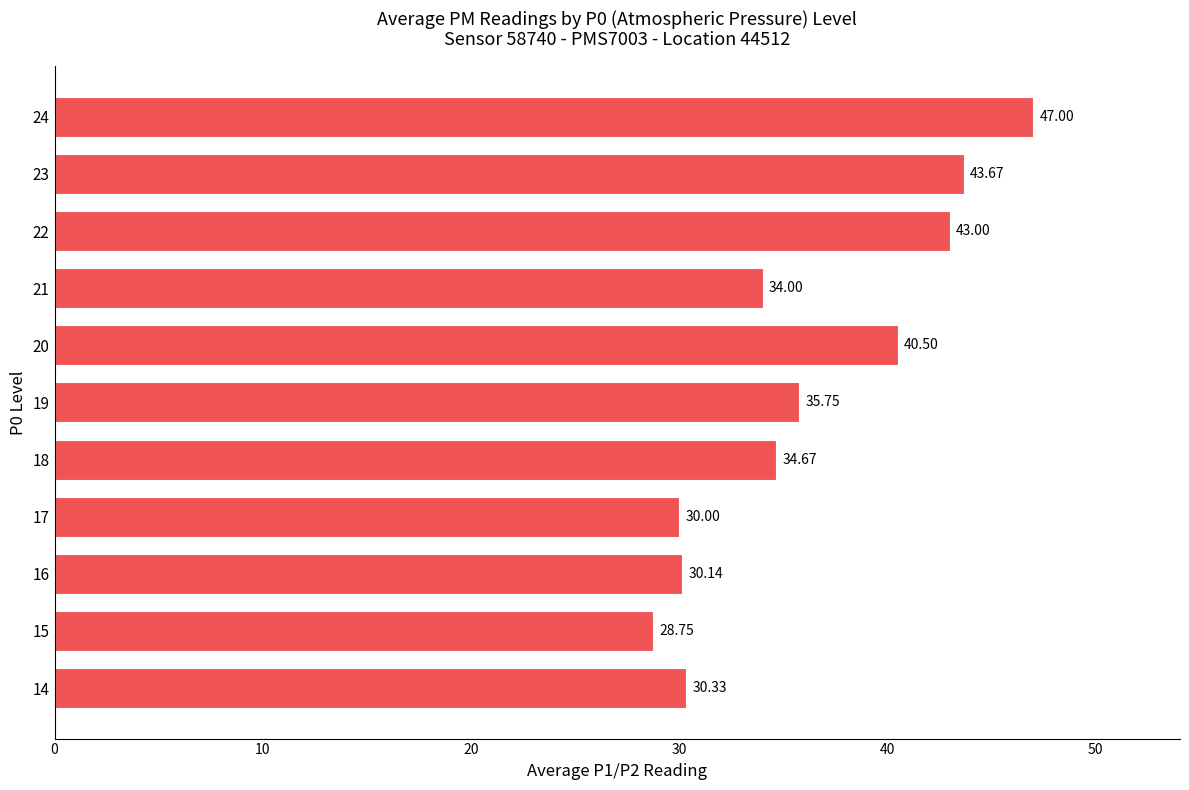

What is the change in value from 14 to 15?

-1.6